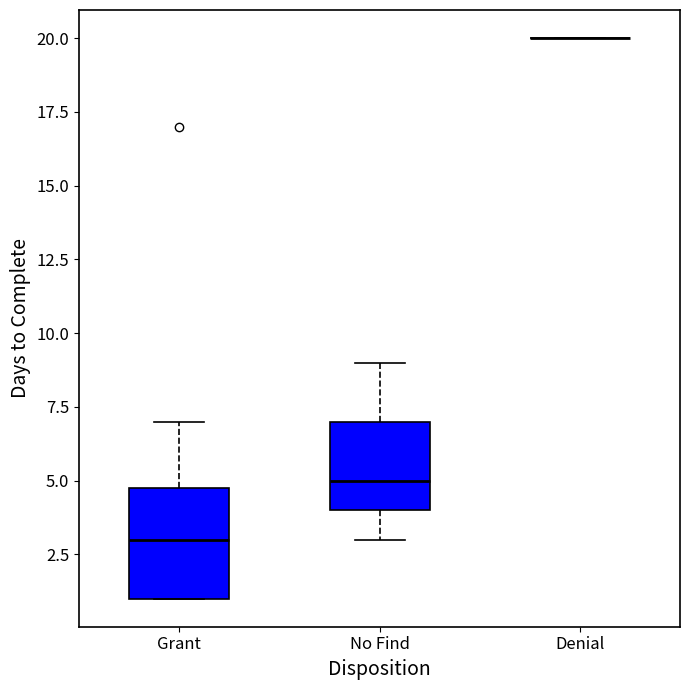

Comparing the boxes themselves (not the whiskers), which one is the tallest?

Grant